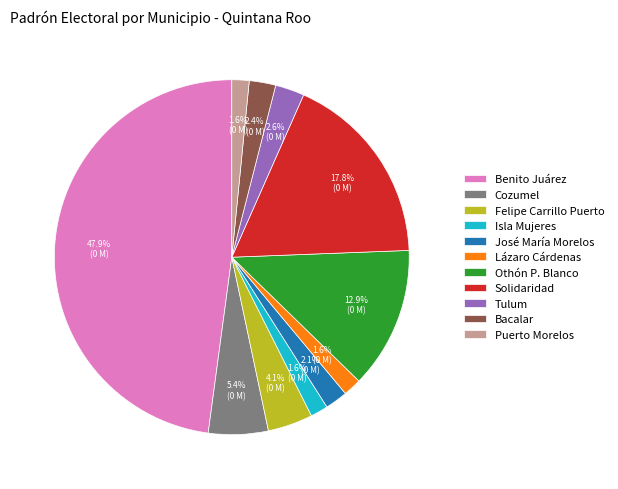

True or false: Lázaro Cárdenas accounts for 14% of the total.

False